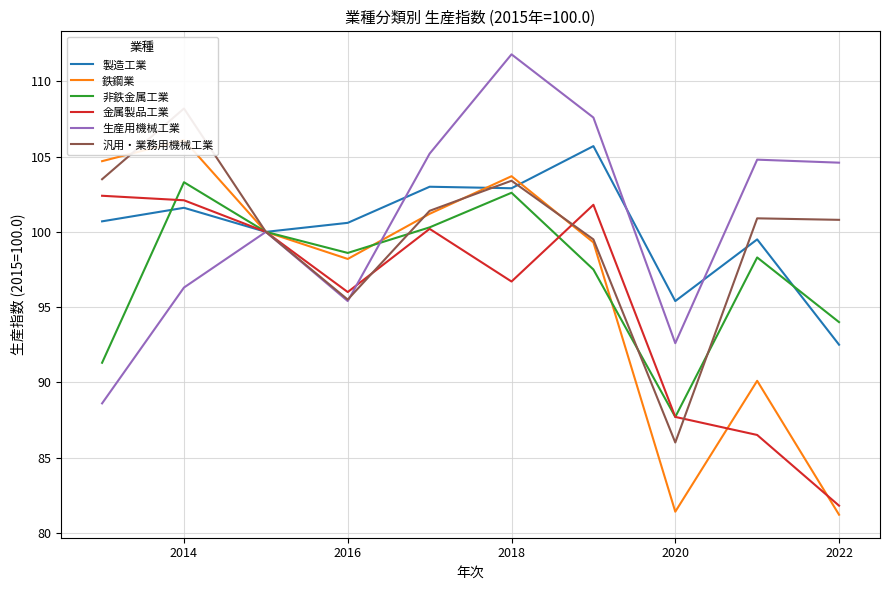

How many lines are shown in the chart?

6